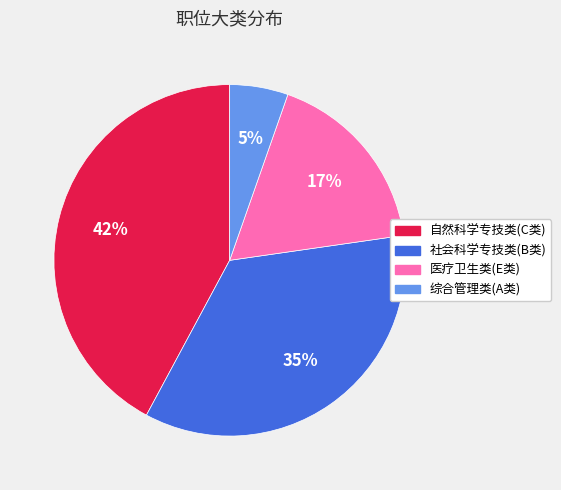

What is the ratio of the value at 社会科学专技类(B类) to the value at 自然科学专技类(C类)?

0.8